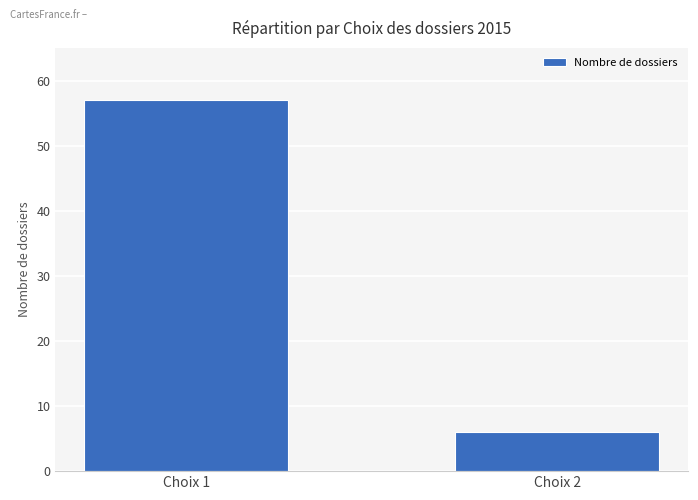

Are the bars horizontal?

No